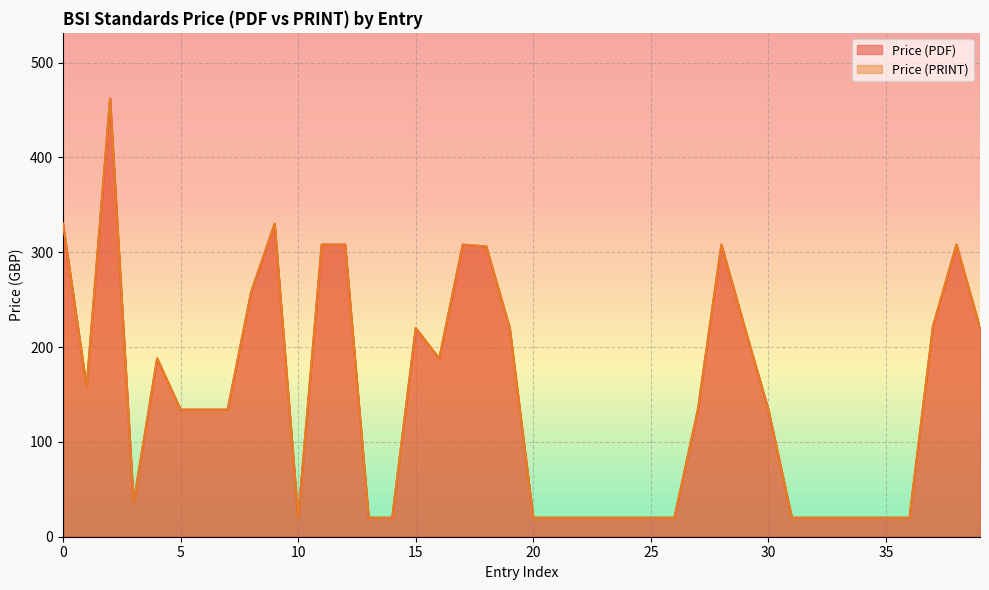

How many series are shown in this chart?

2